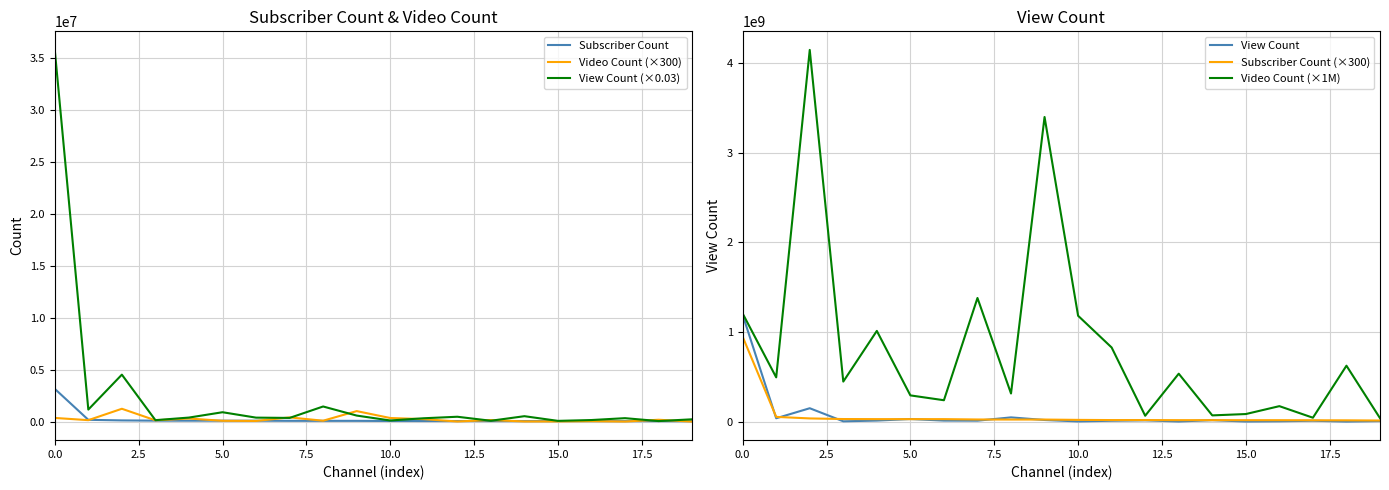

Is the value of View Count (×0.03) at 0.0 greater than the value of Subscriber Count (×300) at 13?

Yes